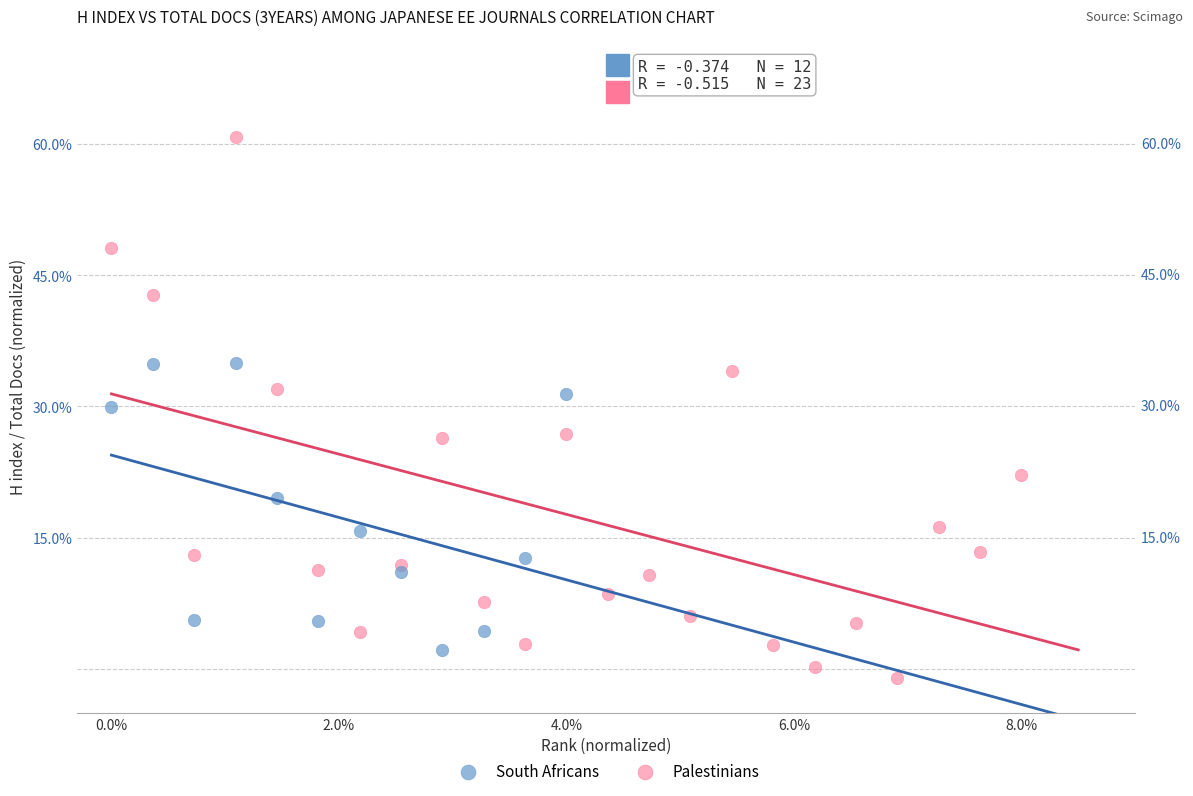

Which series reaches the minimum Y coordinate?

Palestinians